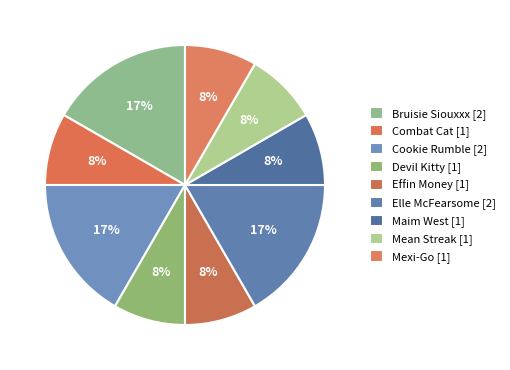

Is there any slice that represents more than half of the pie?

No